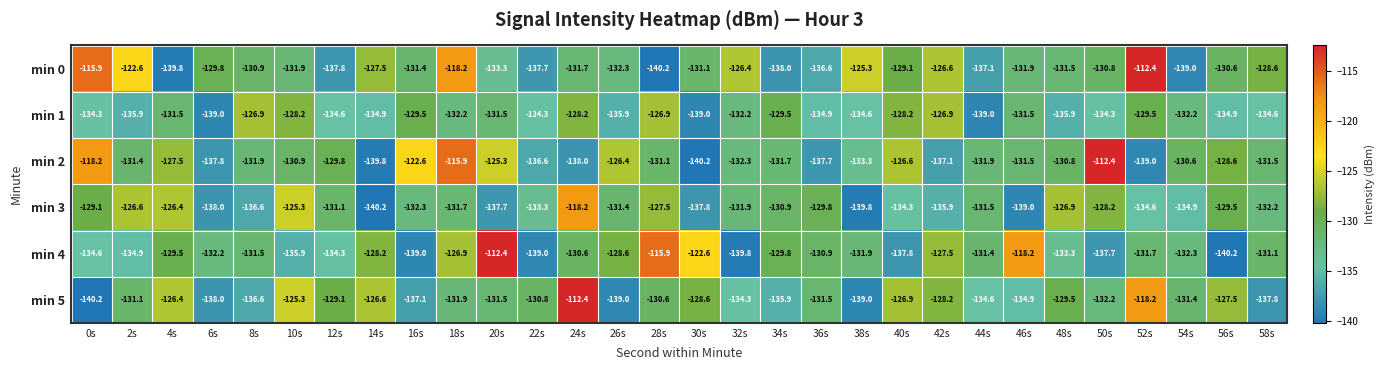

What is the difference between the maximum and minimum values in the min 5 series?

27.8